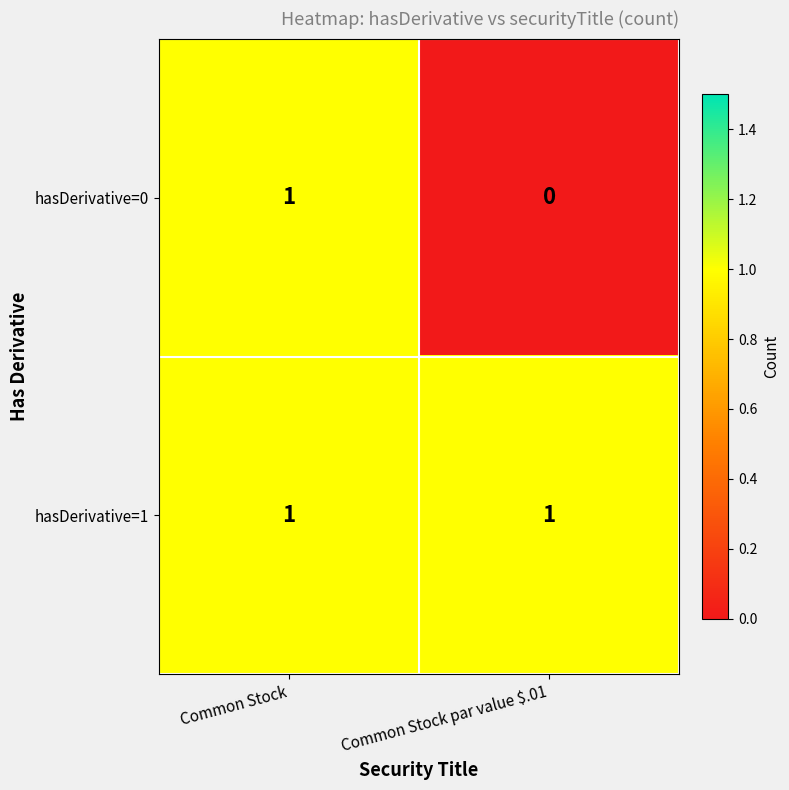

Reading right to left, what are all the values shown in this chart?

hasDerivative=0: 0	1
hasDerivative=1: 1	1